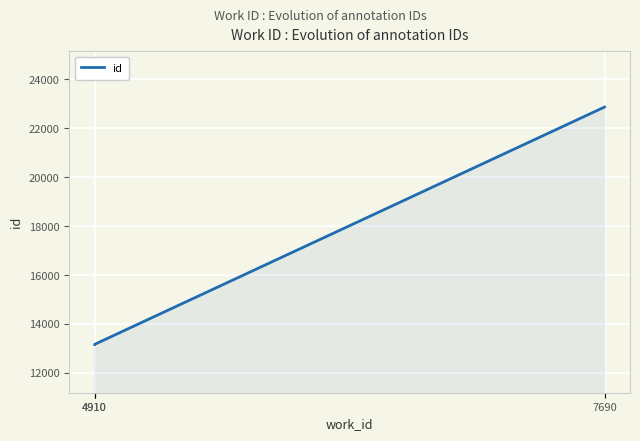

How many lines are shown in the chart?

1